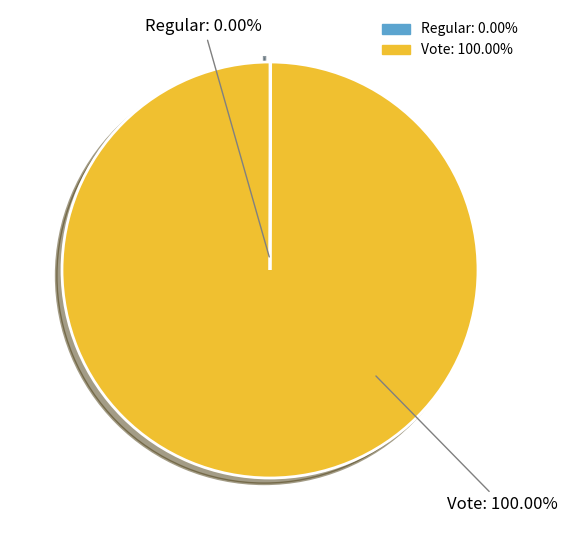

Which category accounts for the majority?

Vote